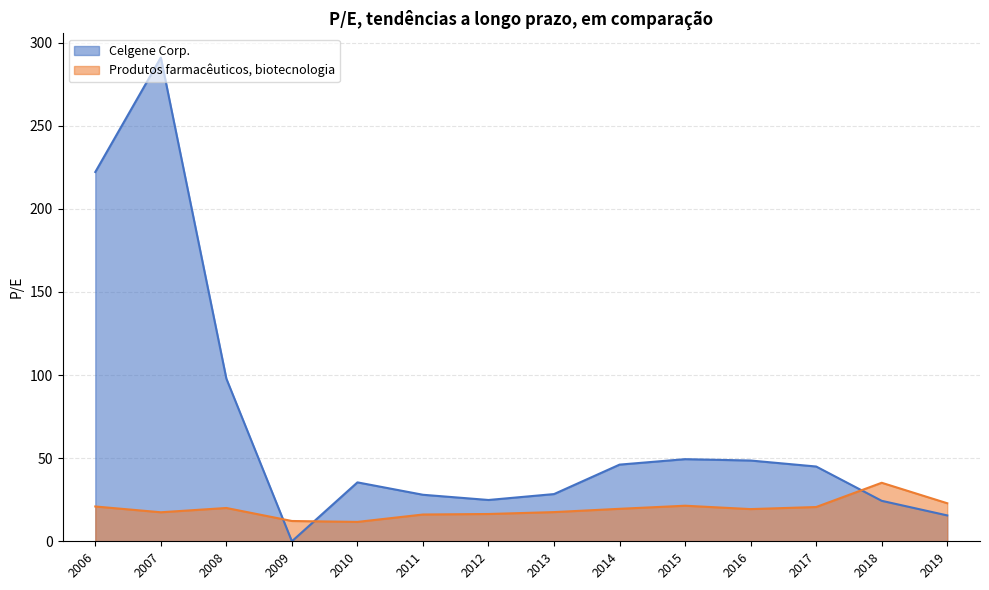

In Produtos farmacêuticos, biotecnologia, how many points are higher than both neighbors (excluding endpoints)?

3